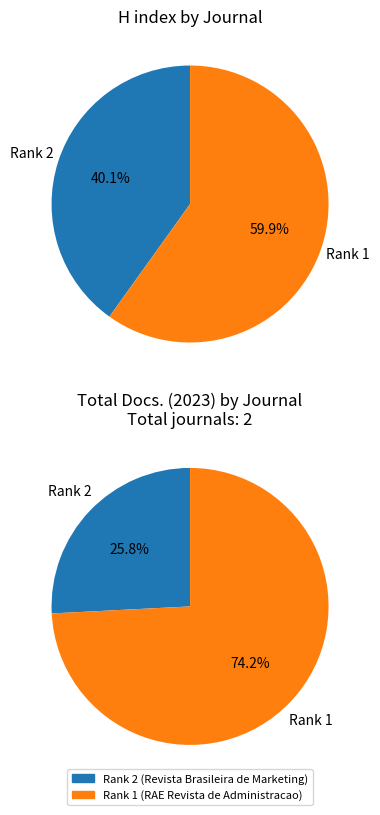

To the nearest percent, what is the average slice percentage?

50%